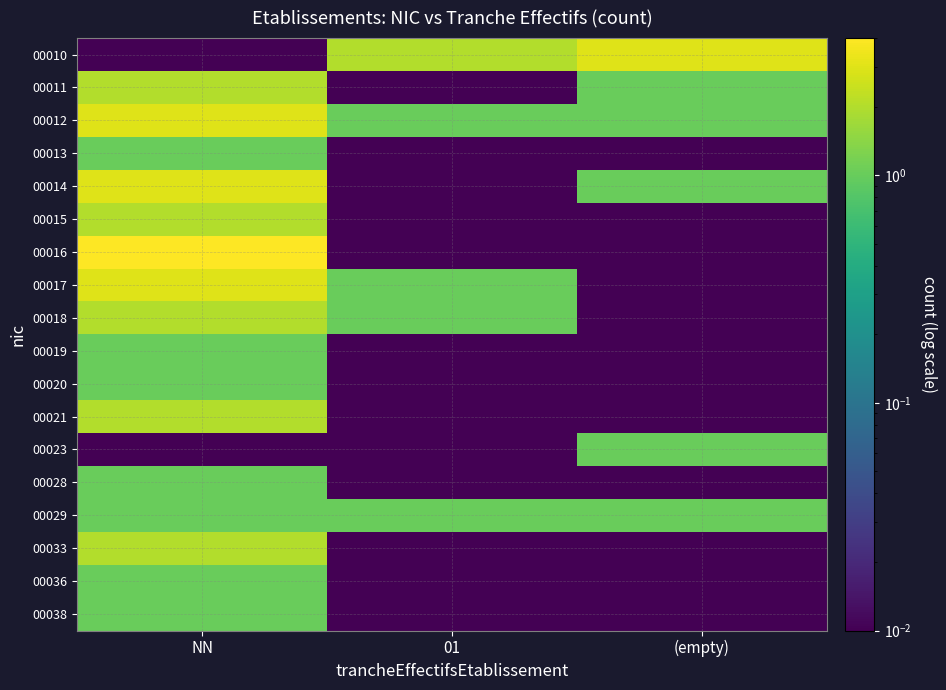

Between 01 and NN, which is larger?

01